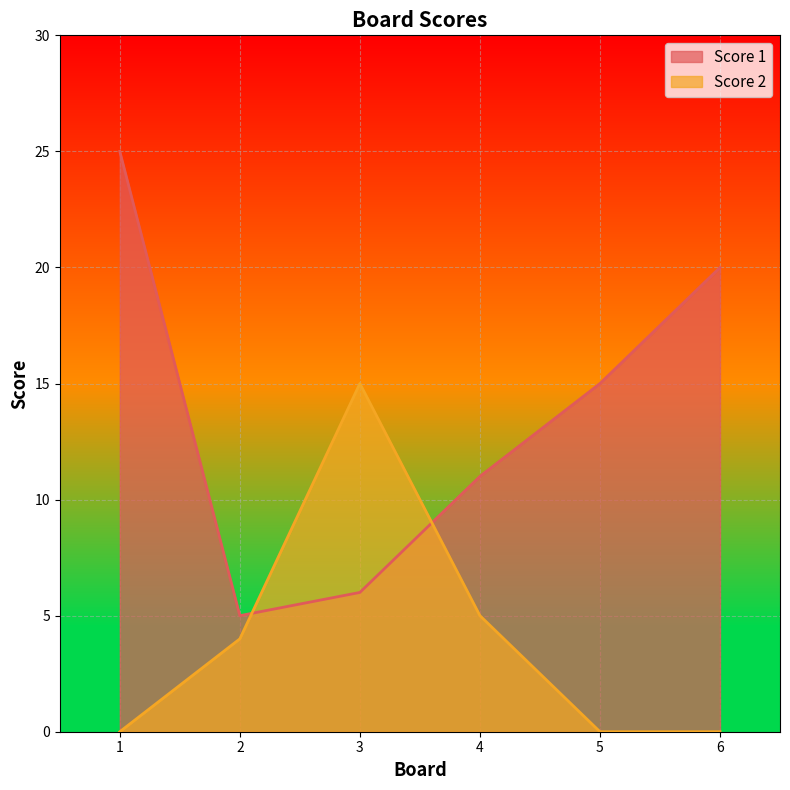

List the series in order of their overall mean, highest first.

Score 1, Score 2